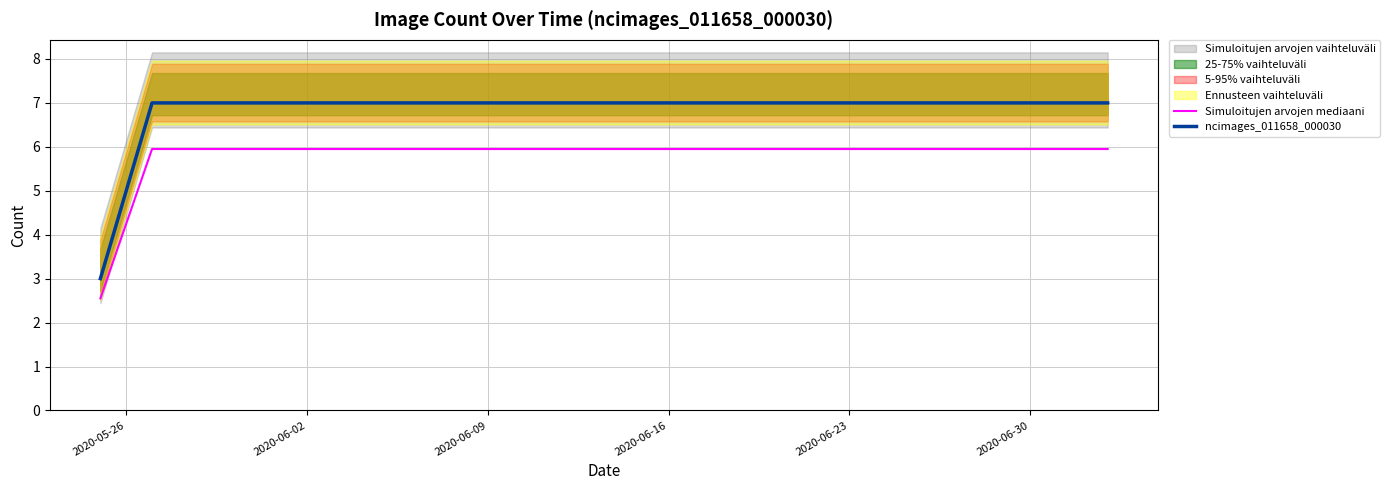

Is it true that Simuloitujen arvojen mediaani equals 6.0 at 2020-06-30?

True